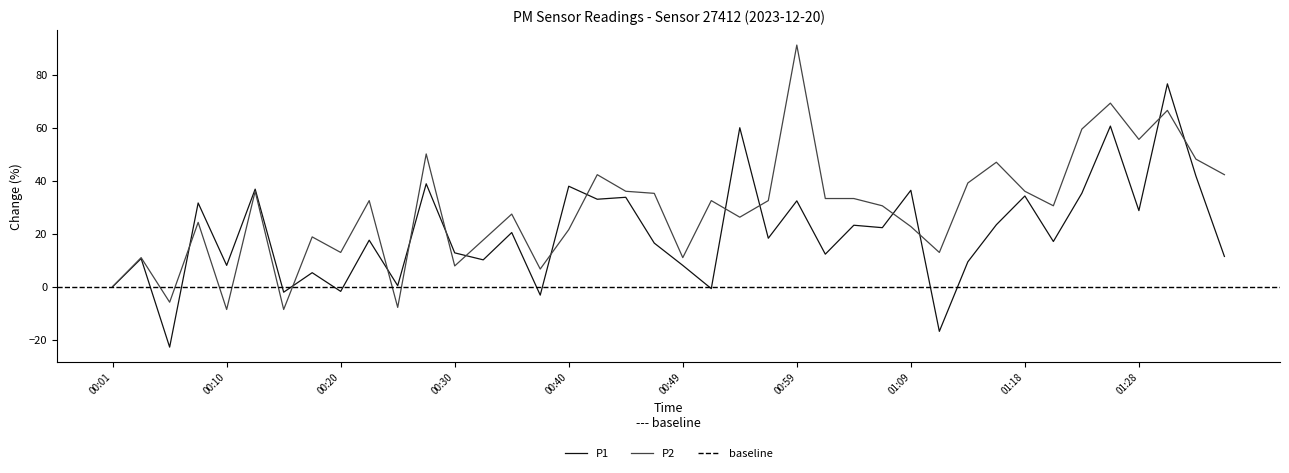

List the labels in order of P1 value, largest first.

01:31, 01:26, 00:54, 01:33, 00:27, 00:40, 00:13, 01:09, 01:23, 01:18, 00:44, 00:42, 00:59, 00:08, 01:28, 01:16, 01:04, 01:06, 00:35, 00:57, 00:22, 01:21, 00:47, 00:30, 01:01, 01:35, 00:03, 00:32, 01:14, 00:10, 00:49, 00:18, 00:25, 00:01, 00:52, 00:20, 00:15, 00:37, 01:11, 00:05